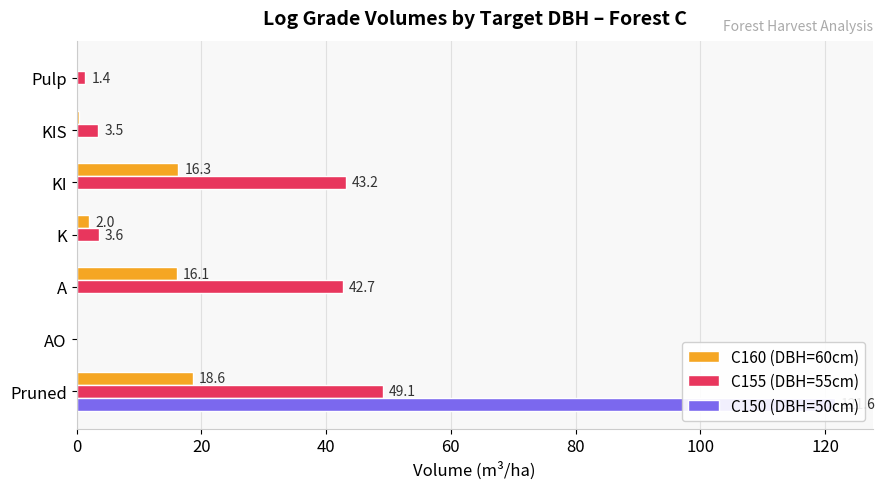

Which series has the largest range (max minus min)?

C150 (DBH=50cm)